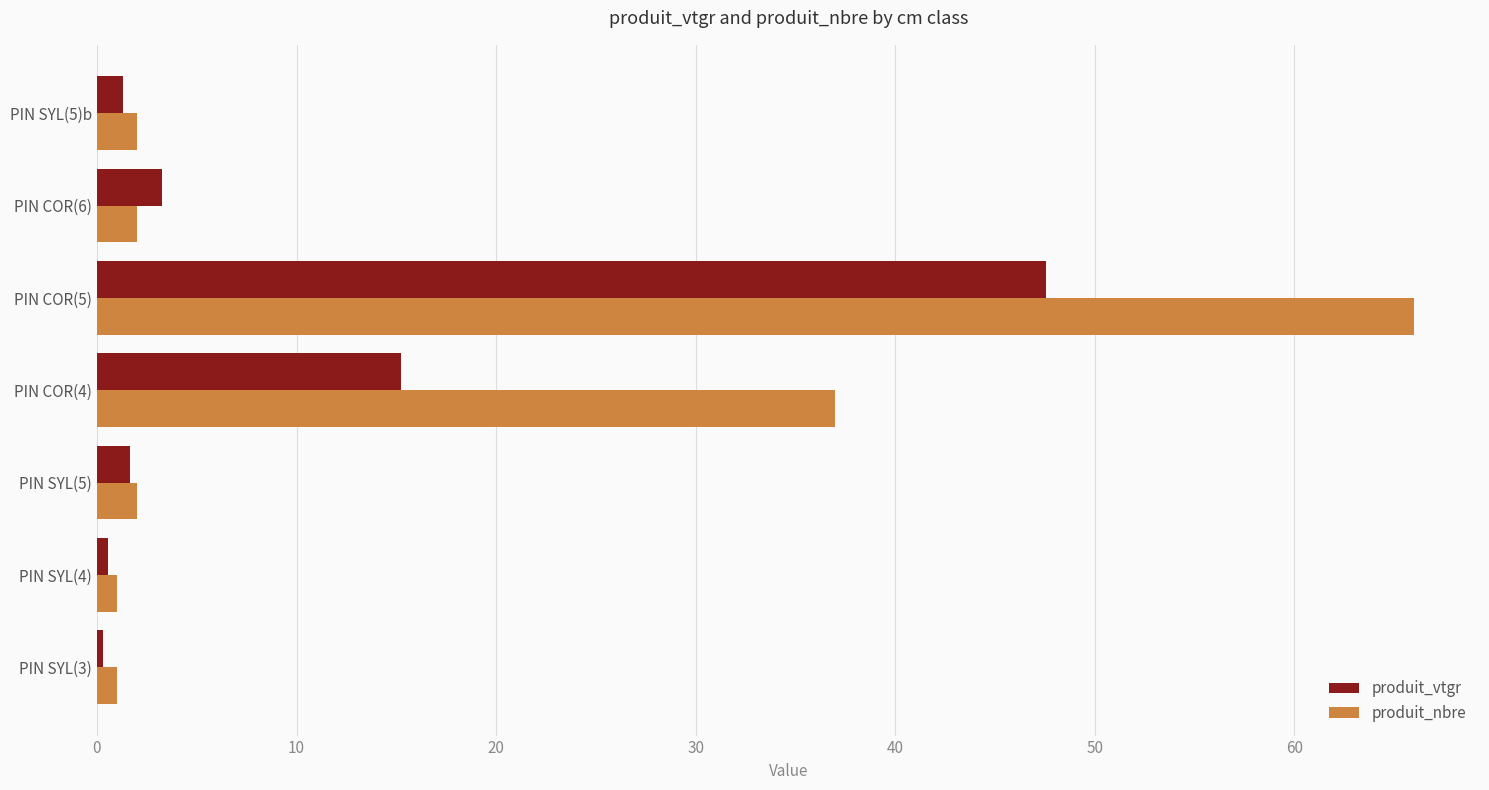

What is the spread (max minus min) of values at PIN COR(6)?

1.3